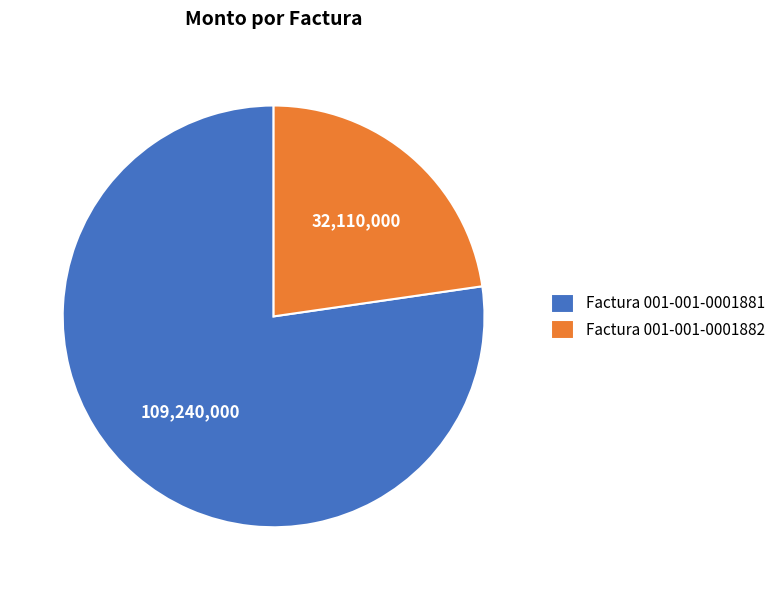

True or false: Factura 001-001-0001881 accounts for 71% of the total.

False